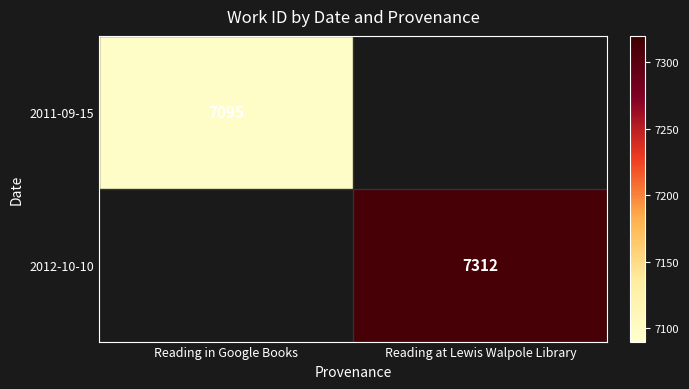

Is it true that 2012-10-10 equals 12595.5 at Reading at Lewis Walpole Library?

False